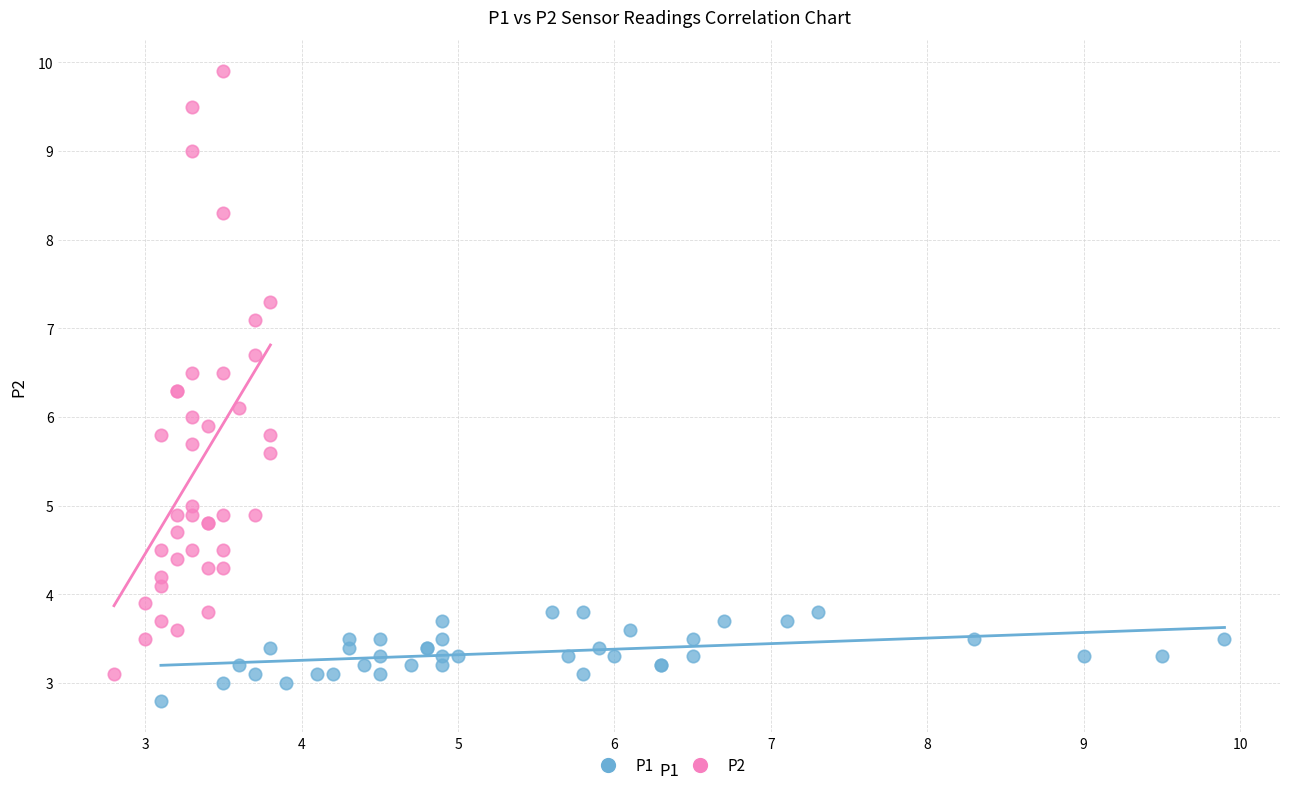

What are all the series names shown in the legend?

P1, P2